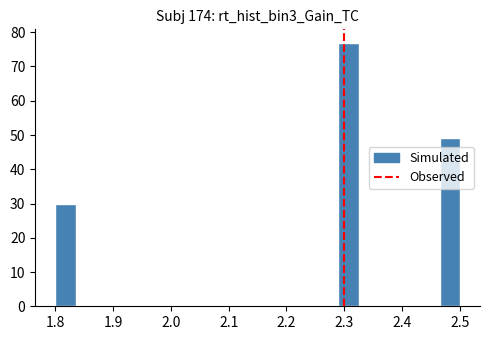

Read against the x-axis, roughly where is the centre of the tallest bar?

2.31